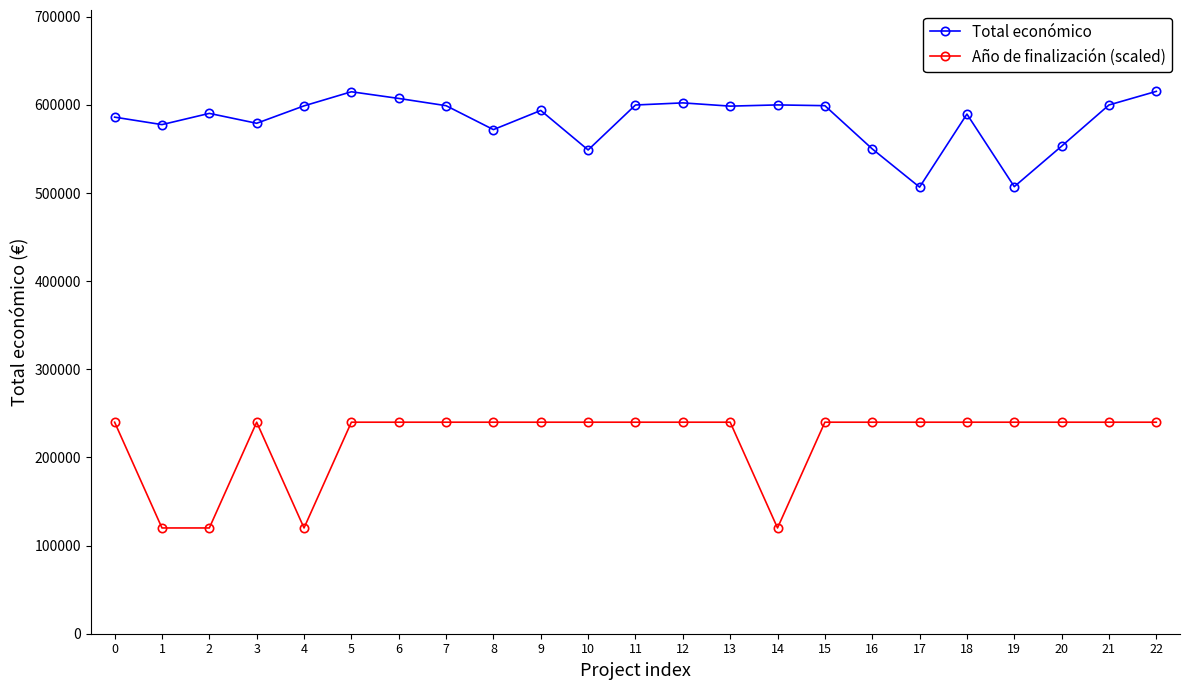

What is the value of the Año de finalización (scaled) point at the 16th from the left?

240000.0